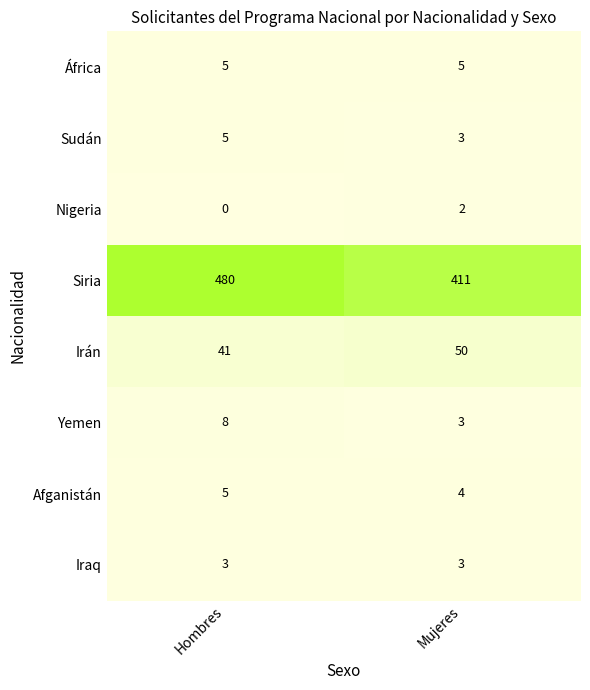

What is the difference between the highest and lowest values at Hombres?

480